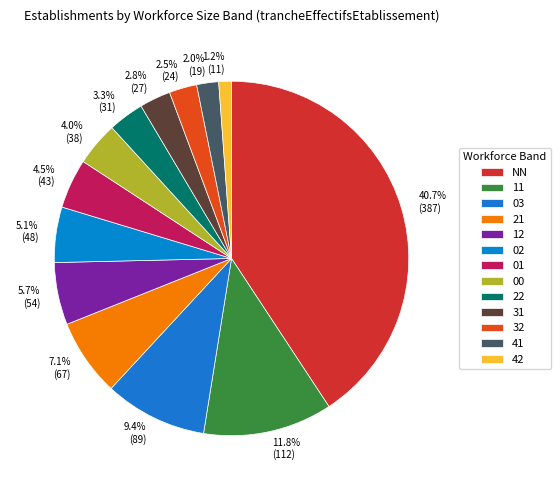

Does any single category account for the majority?

No